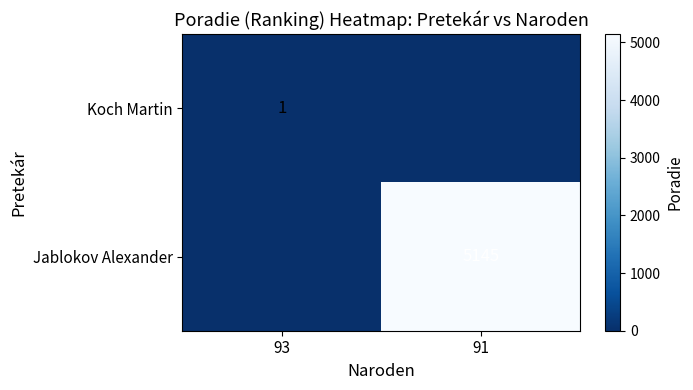

The Jablokov Alexander series shows 1951 at 91. True or false?

False